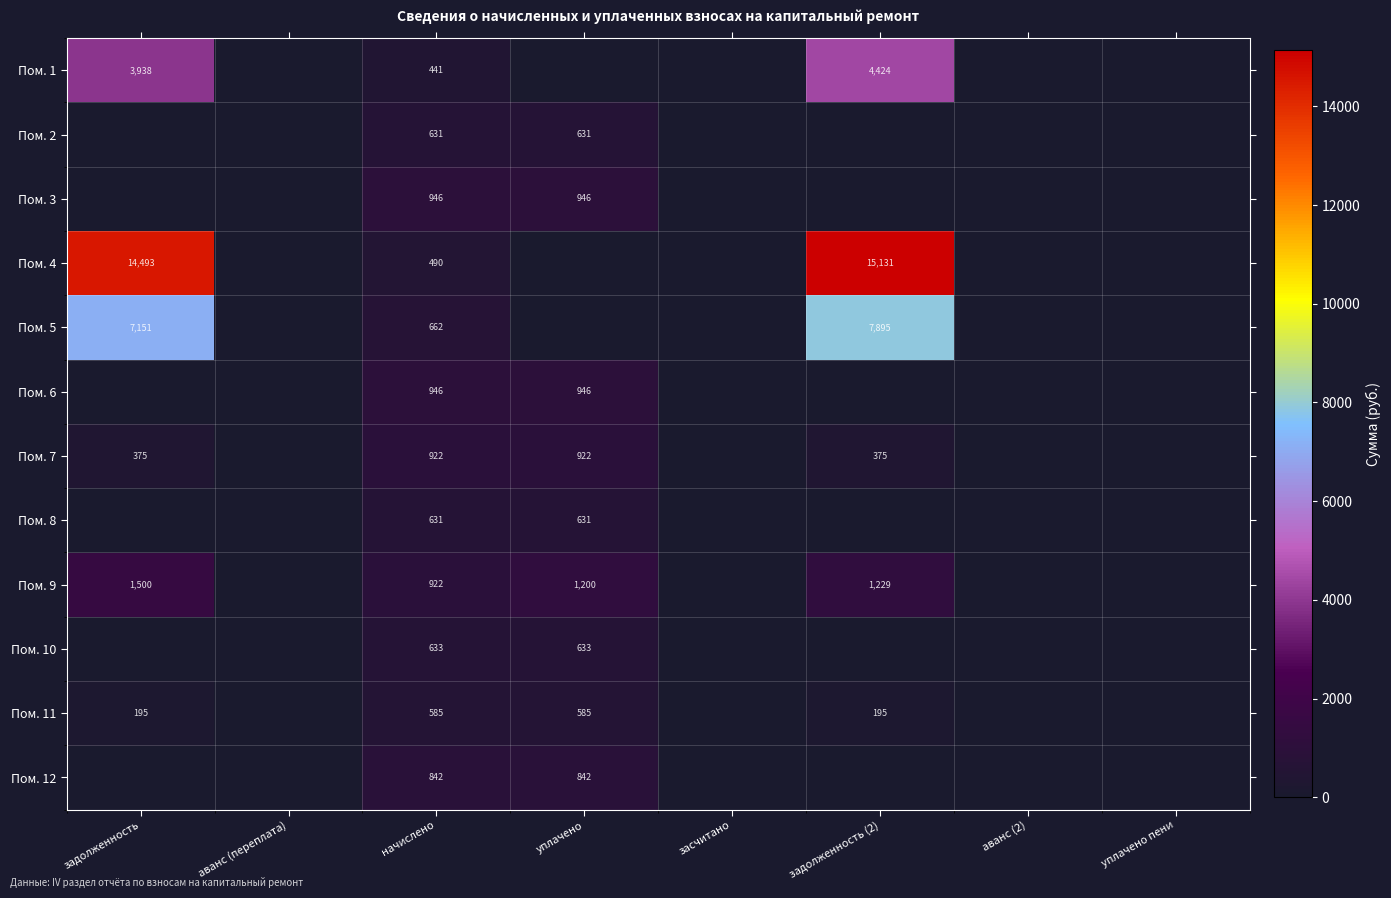

True or false: Пом. 6 has a value of 1656 at начислено.

False